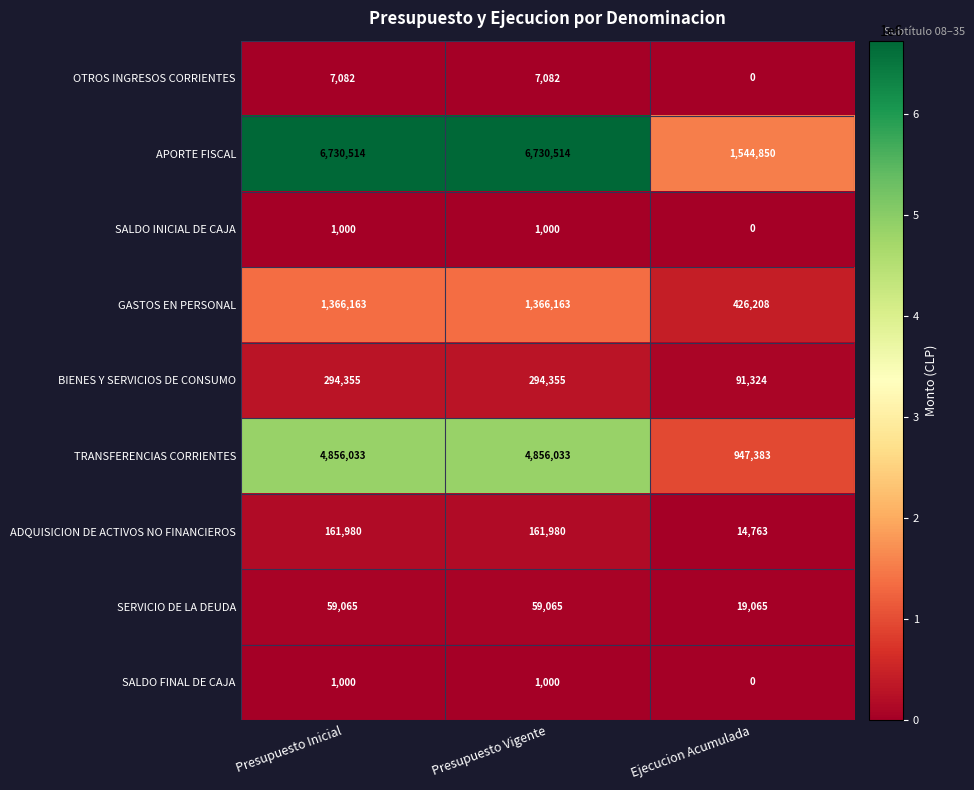

At which category does the chart reach its minimum across all series?

Ejecucion Acumulada